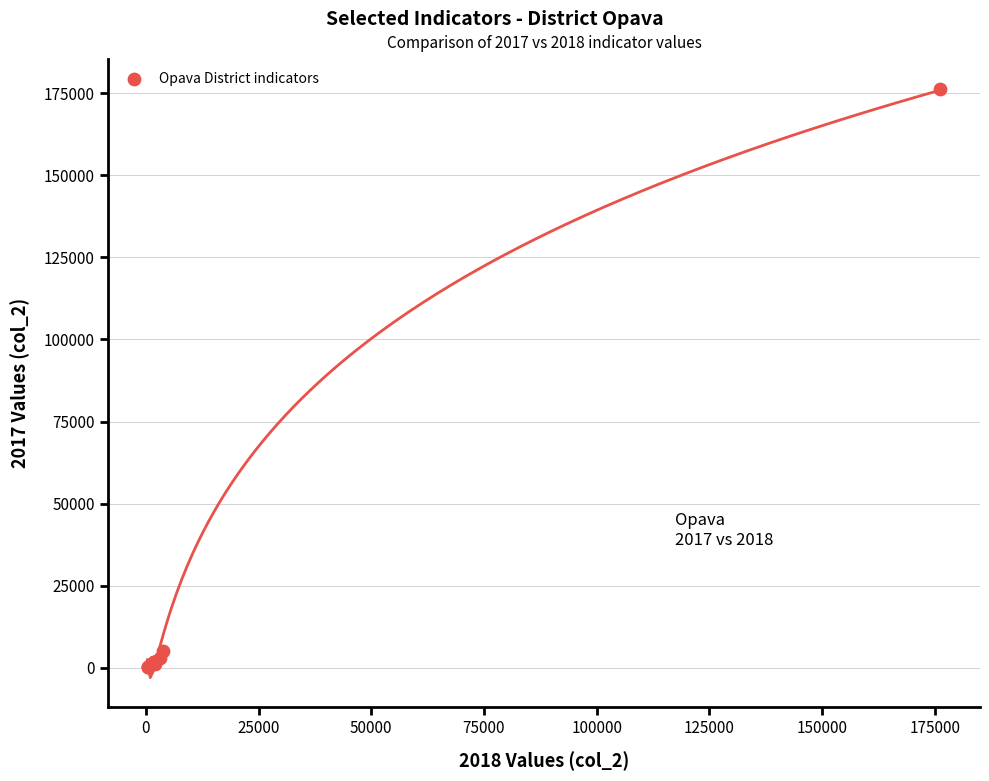

What Y value in the scatter plot is closest to 88370?

5108